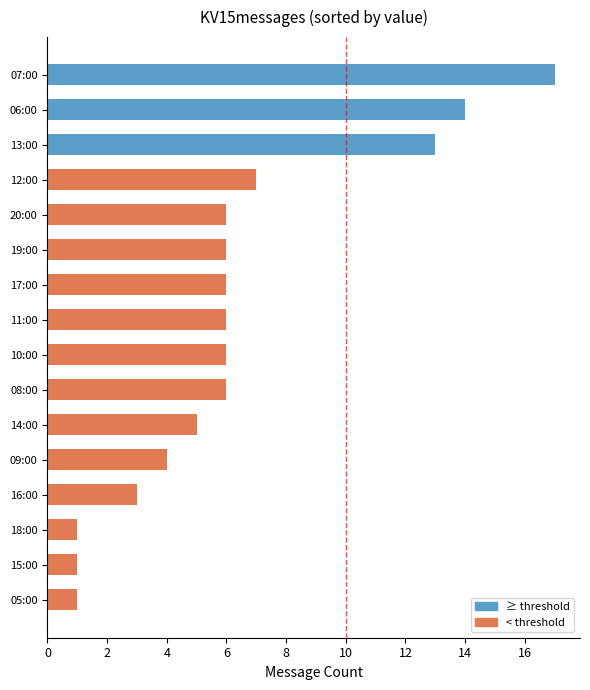

True or false: the data shows 6 at 17:00.

True